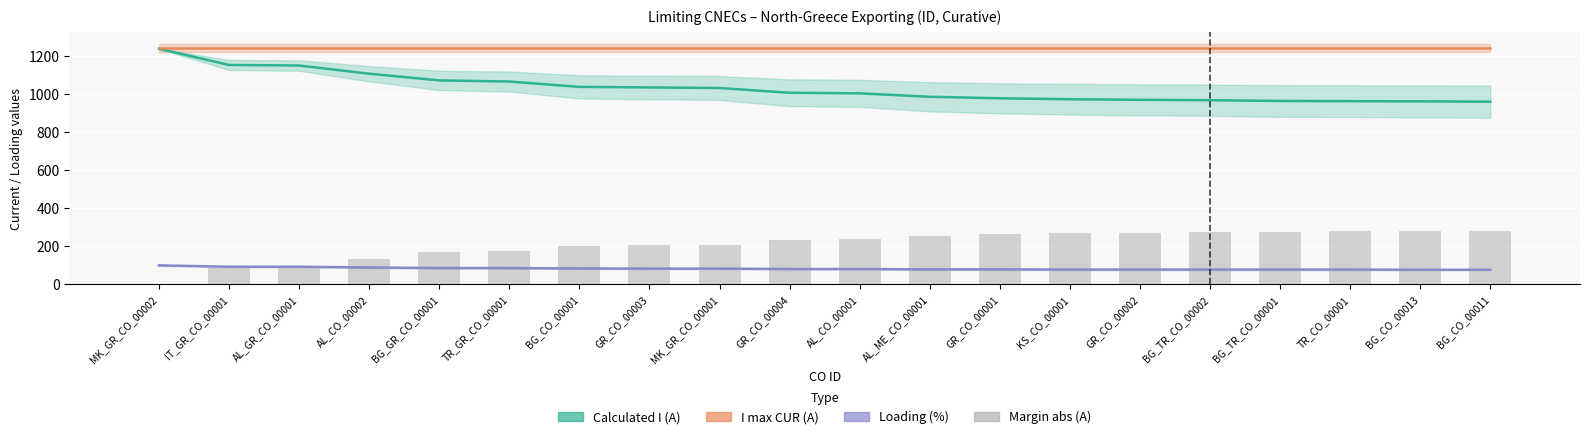

The value of Calculated I (A) at BG_CO_00013 is 961. True or false?

True